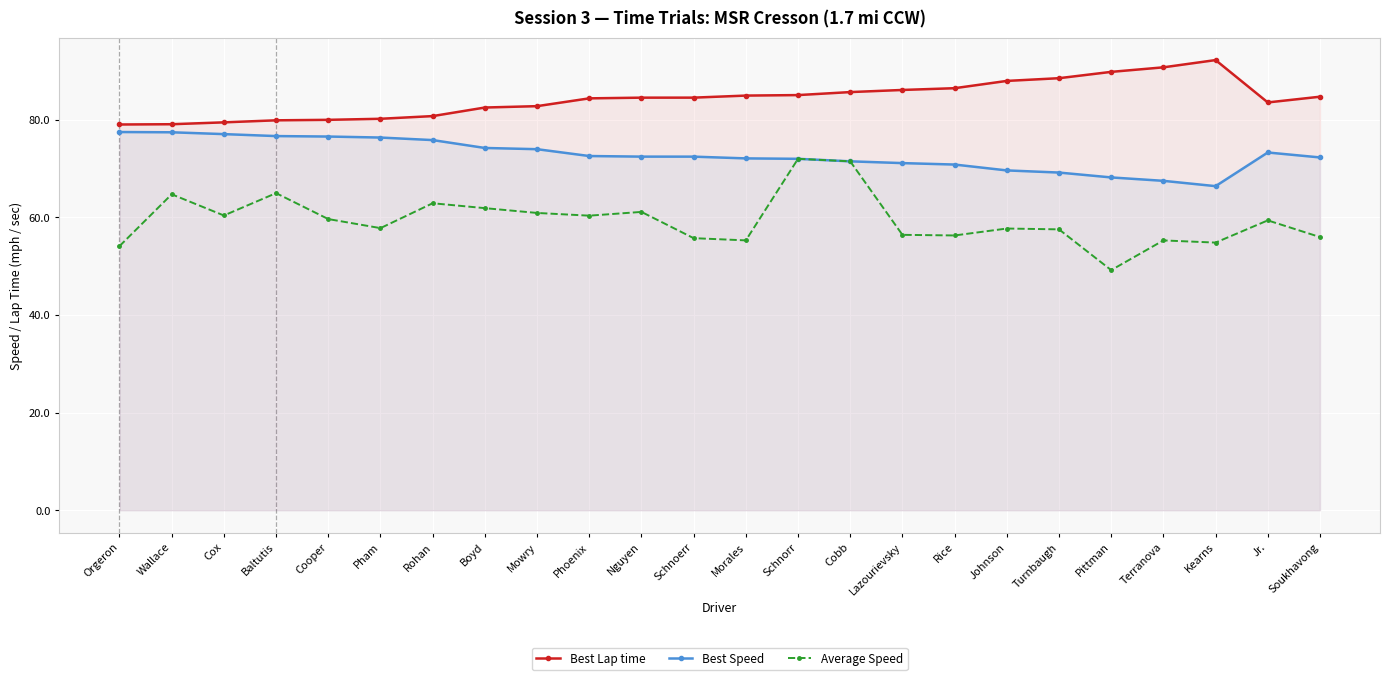

What is the label of the 19th point from the right?

Pham